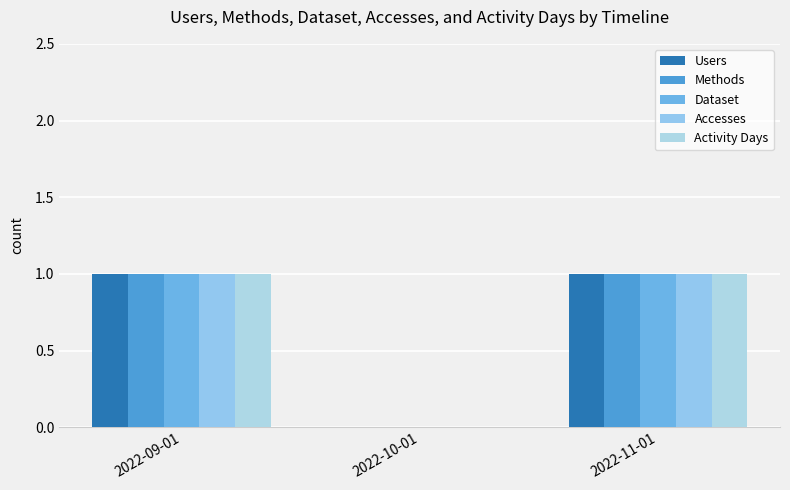

How many groups of bars are there?

3